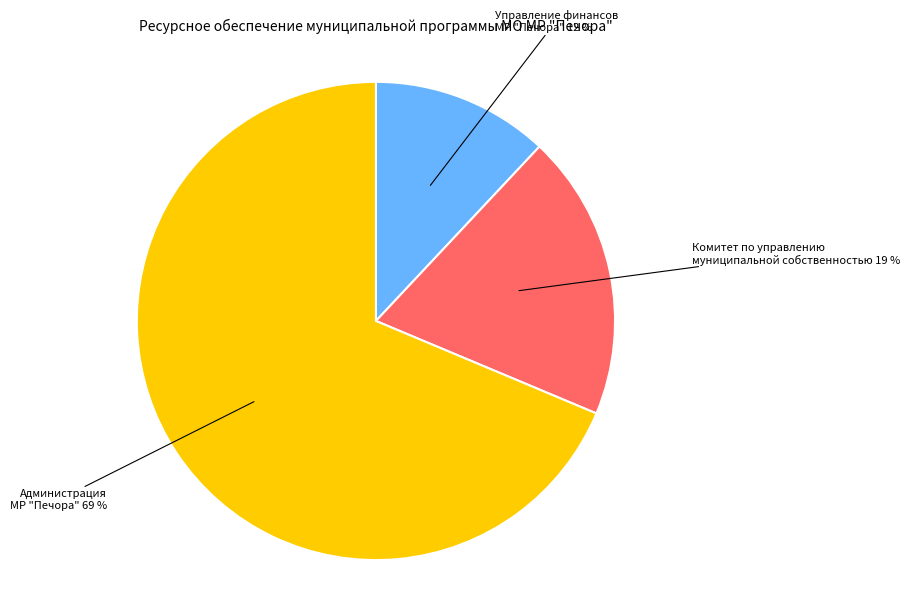

Which category has the biggest portion of the pie?

Администрация МР "Печора"